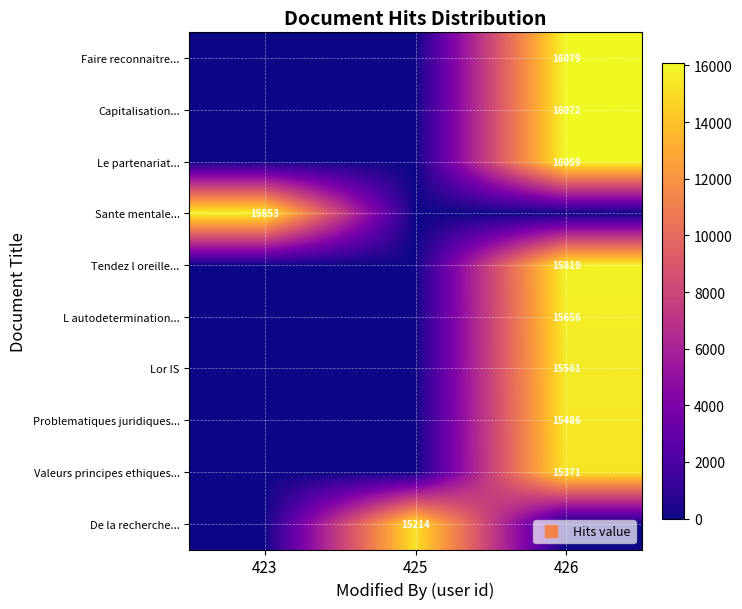

At 425, list the series in order from largest to smallest.

De la recherche..., Faire reconnaitre..., Capitalisation..., Le partenariat..., Sante mentale..., Tendez l oreille..., L autodetermination..., Lor IS, Problematiques juridiques..., Valeurs principes ethiques...